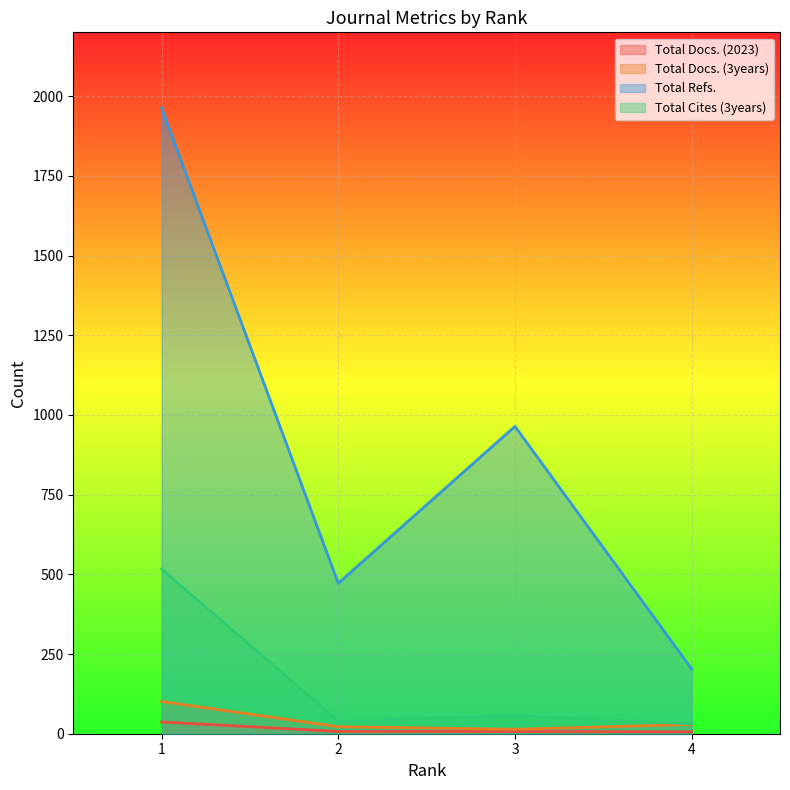

What is the sum of the Total Cites (3years) values at 2 and 3?

97